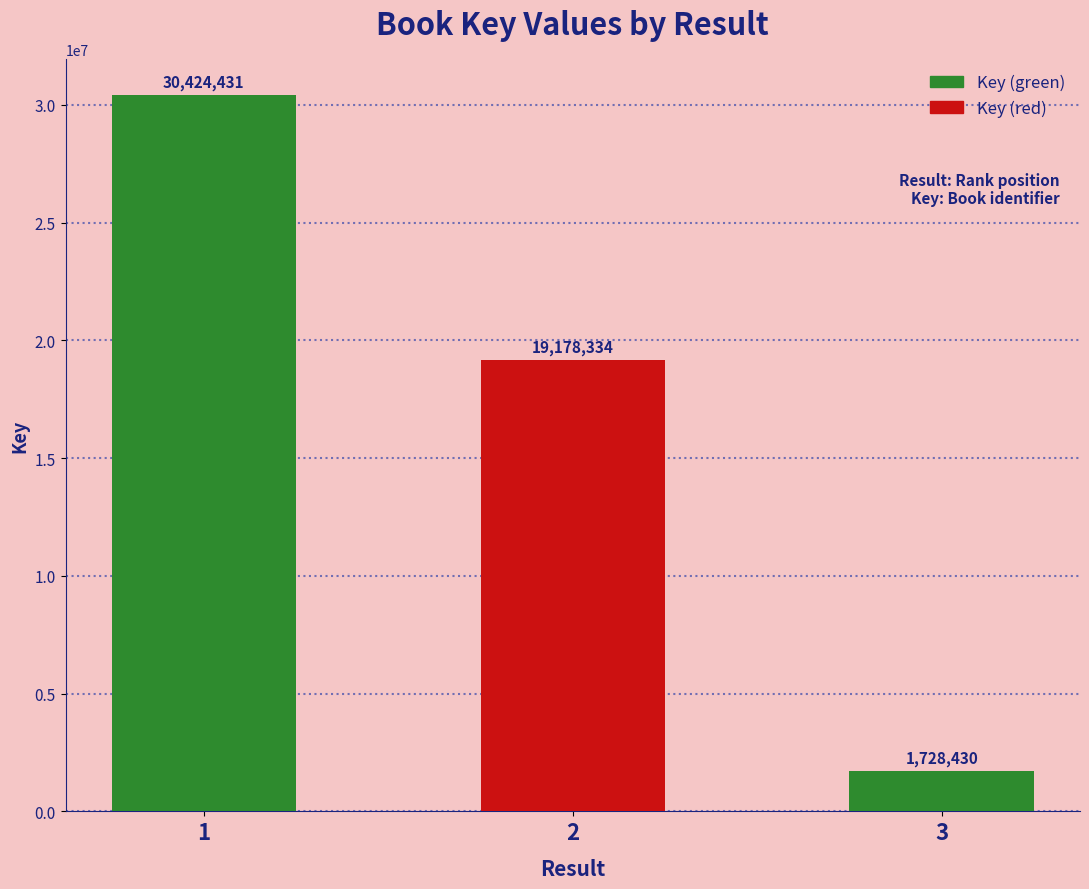

Which has a higher value, 3 or 2?

2